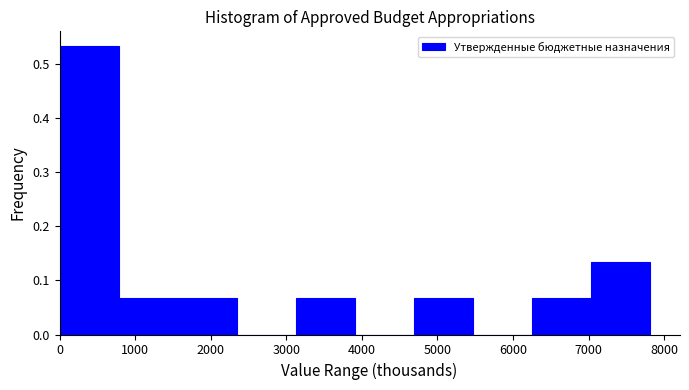

Over which range of the x-axis is the bar tallest?

0 to 800